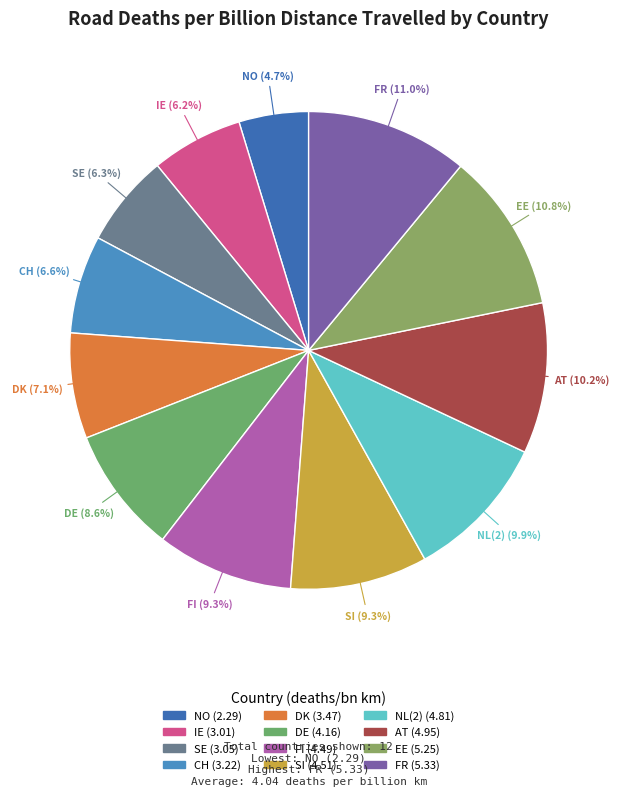

Count the number of slices in the pie.

12